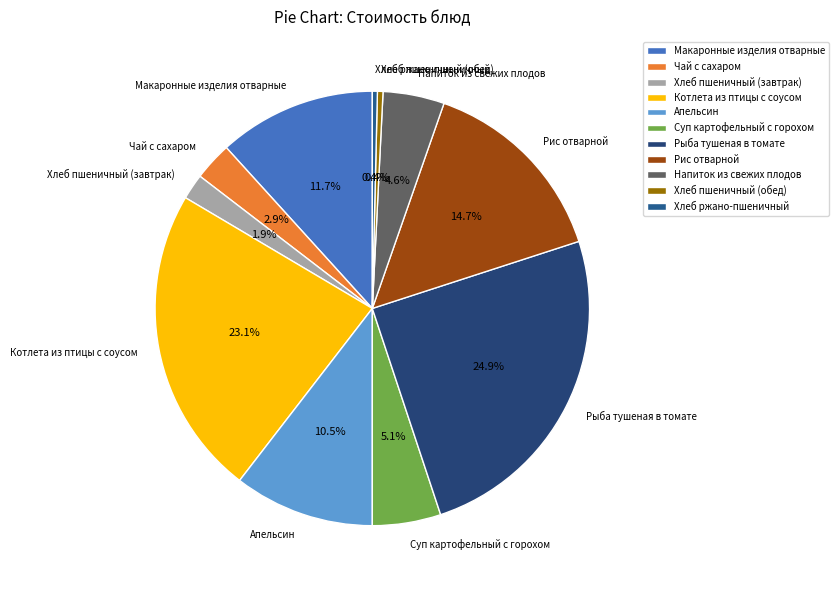

Approximately how many times larger is the value at Рыба тушеная в томате compared to Котлета из птицы с соусом?

1.1